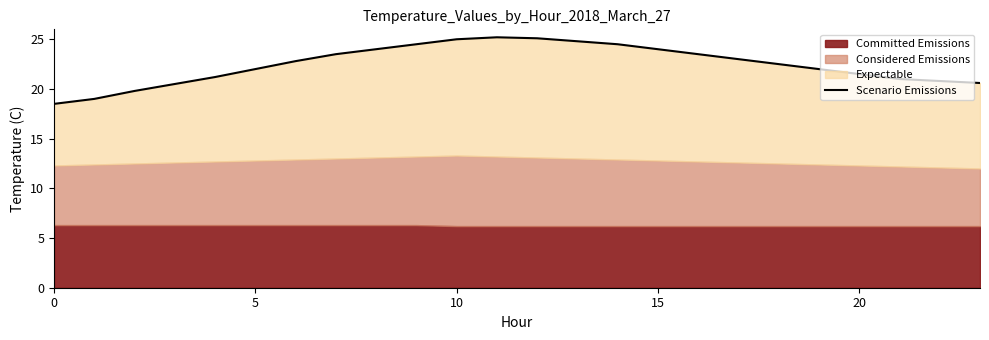

What is the value of the 2nd point from the left?

19.0